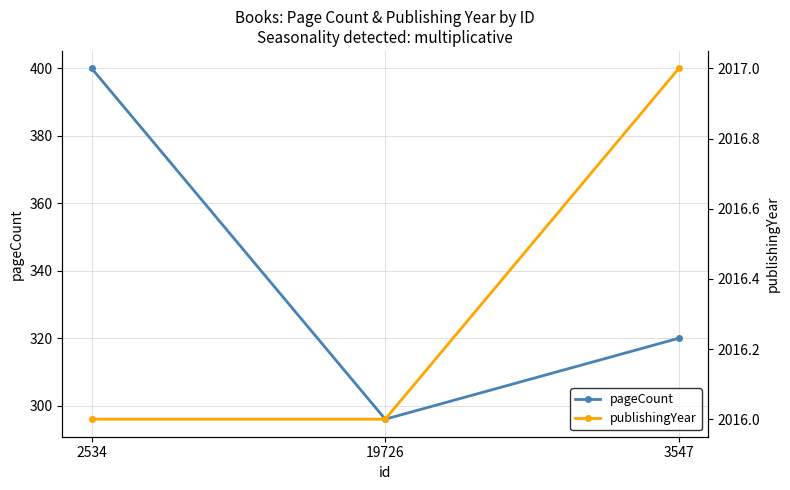

True or false: publishingYear has a value of 2716 at 3547.

False